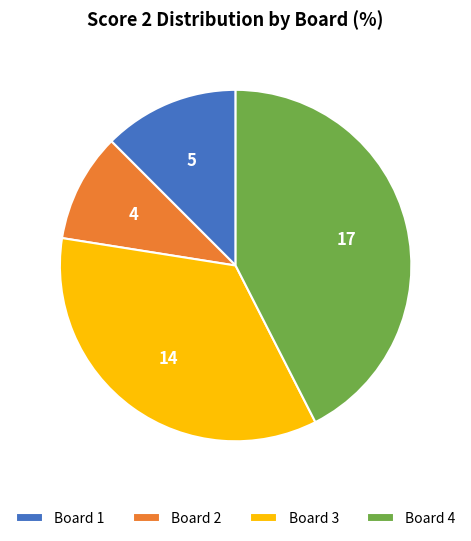

Which slice is the largest?

Board 4